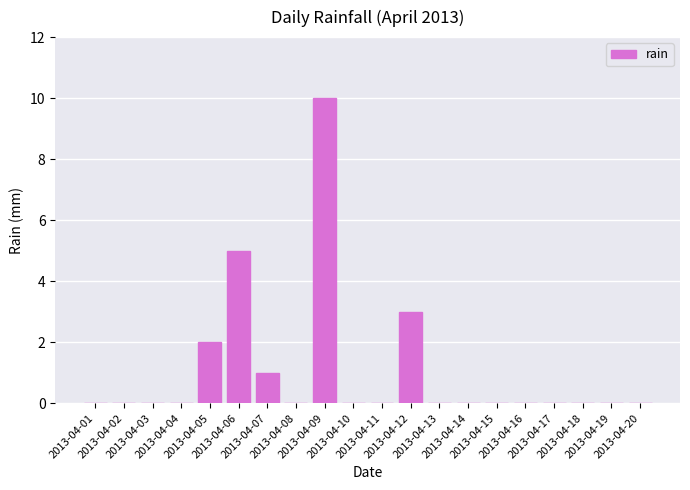

The chart shows a value of 0 at 2013-04-16. True or false?

True